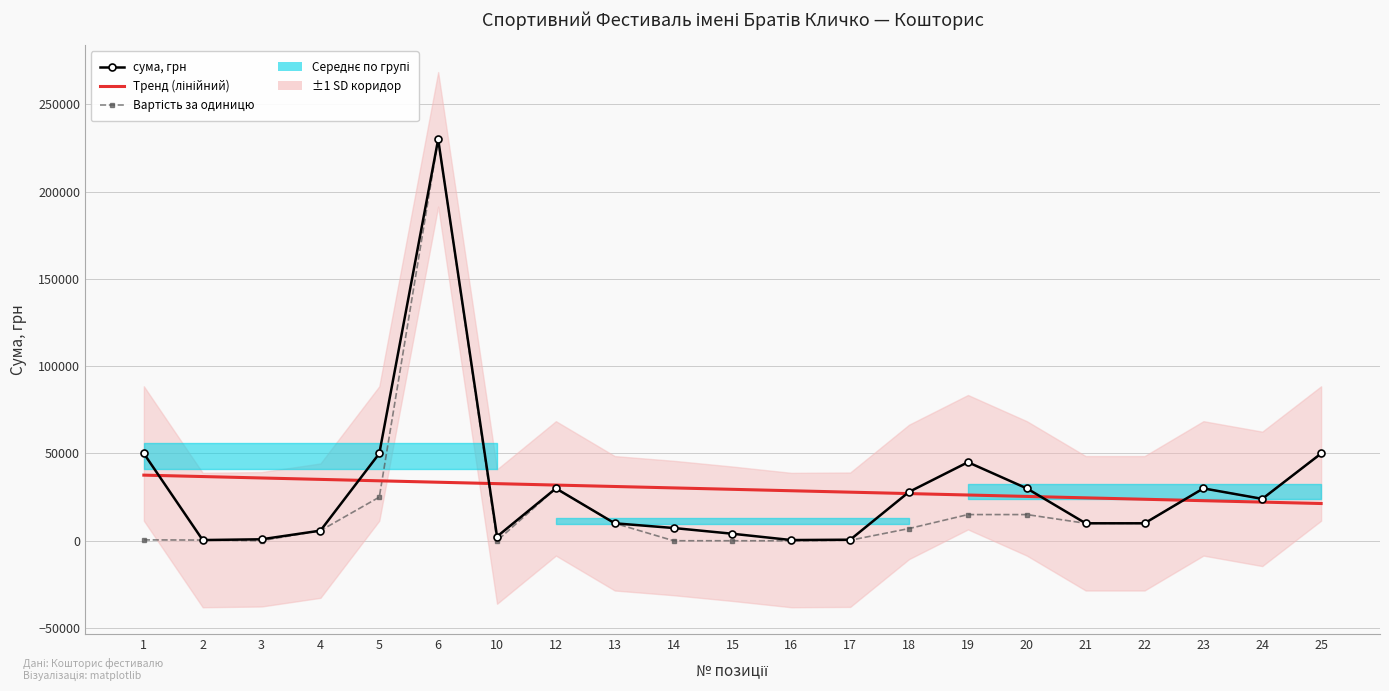

Between which two adjacent categories do Вартість за одиницю and Тренд (лінійний) first intersect?

5 and 6